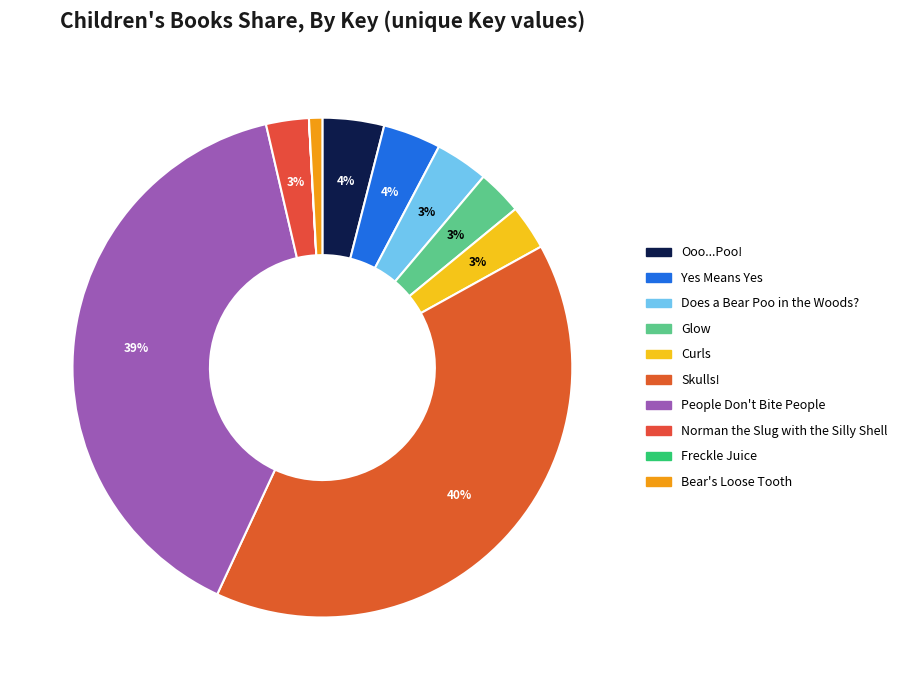

Rank the categories by value from highest to lowest.

Skulls!, People Don't Bite People, Ooo...Poo!, Yes Means Yes, Does a Bear Poo in the Woods?, Glow, Curls, Norman the Slug with the Silly Shell, Bear's Loose Tooth, Freckle Juice